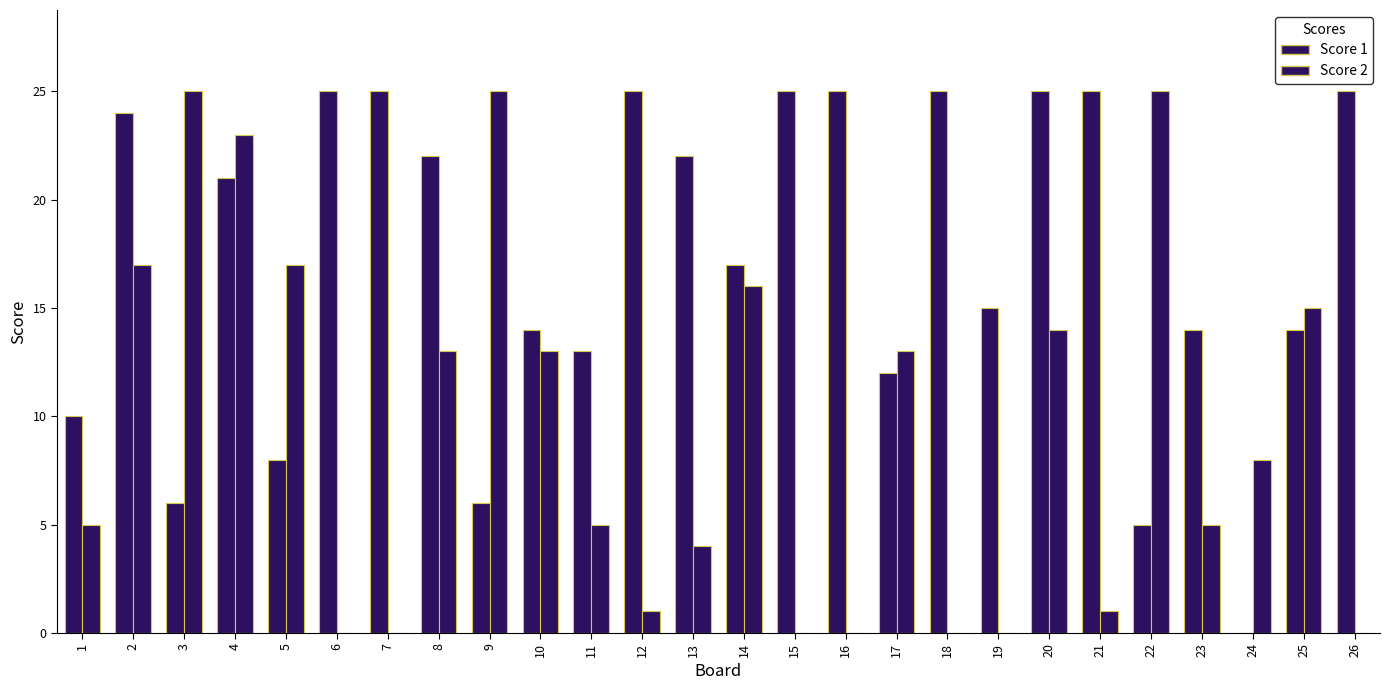

How many distinct data groups are displayed?

2